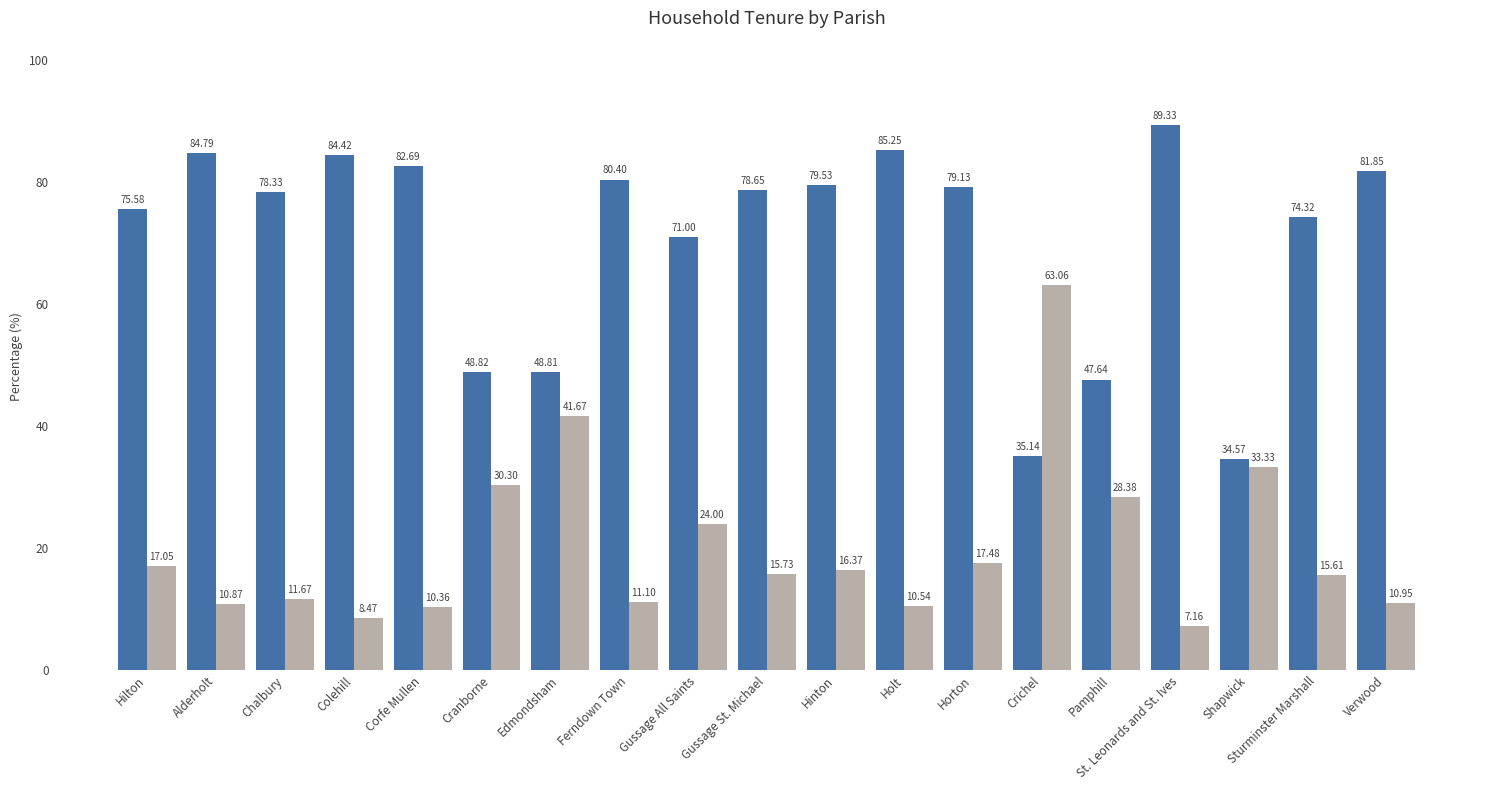

What is the total value across all series at Sturminster Marshall?

89.9